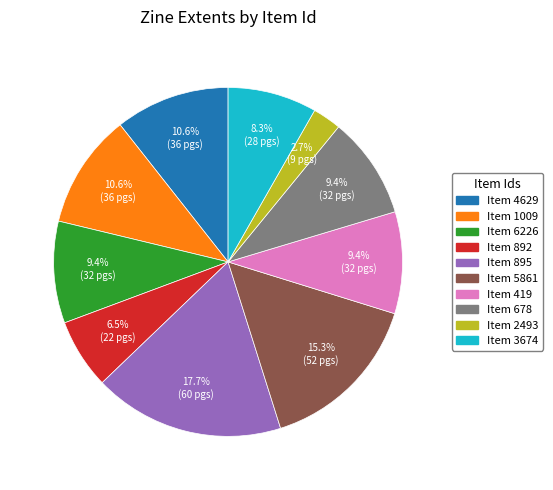

Does any single category account for the majority?

No